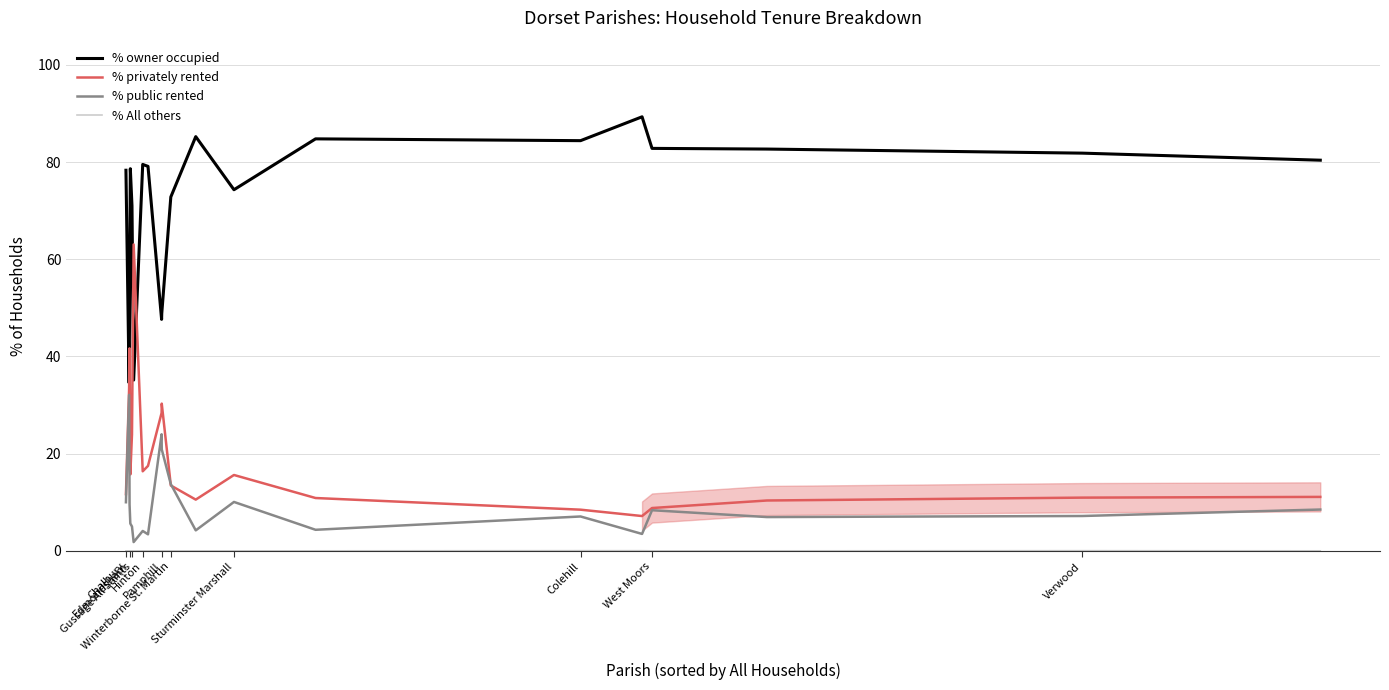

True or false: % owner occupied and % public rented intersect in this chart.

False